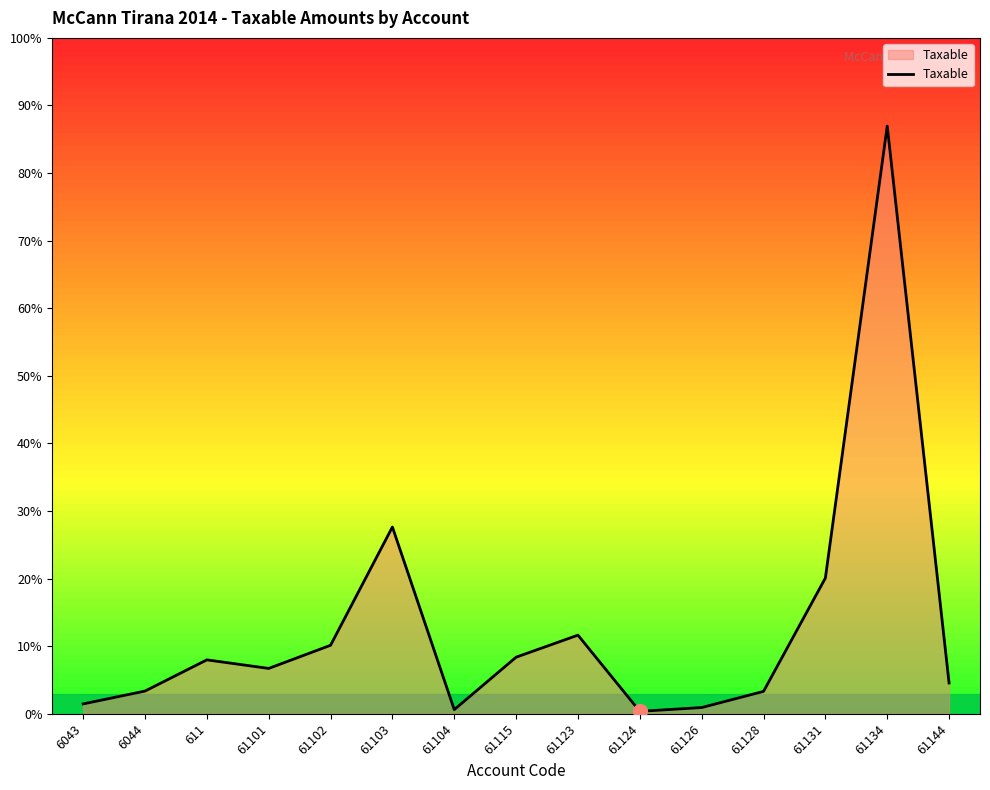

Is this an area chart (filled region under the line)?

Yes